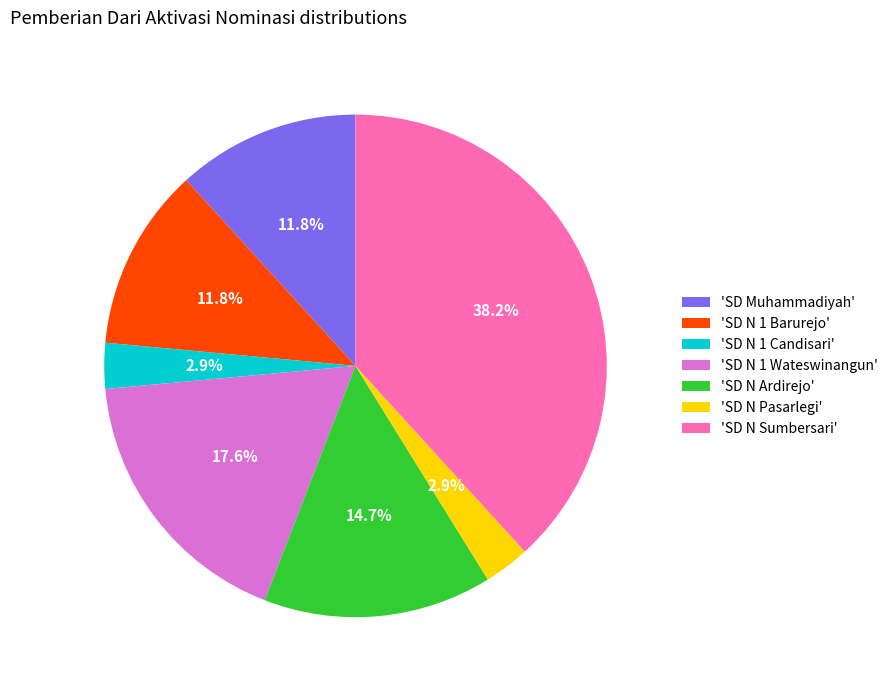

Does 'SD N 1 Wateswinangun' represent more than half of the total?

No